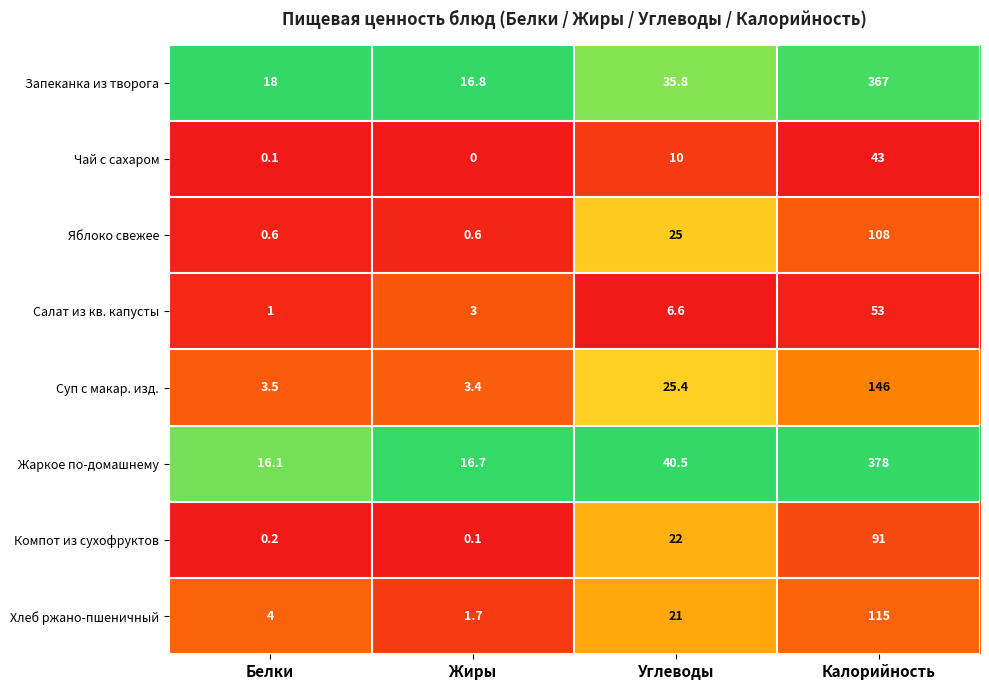

What is the sum of the Суп с макар. изд. values at Углеводы and Жиры?

28.8